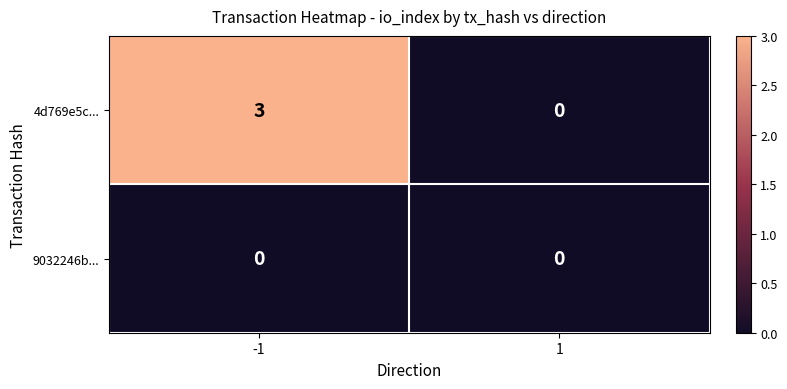

Reading left to right, list all the values displayed in this chart.

4d769e5c...: 3	0
9032246b...: 0	0